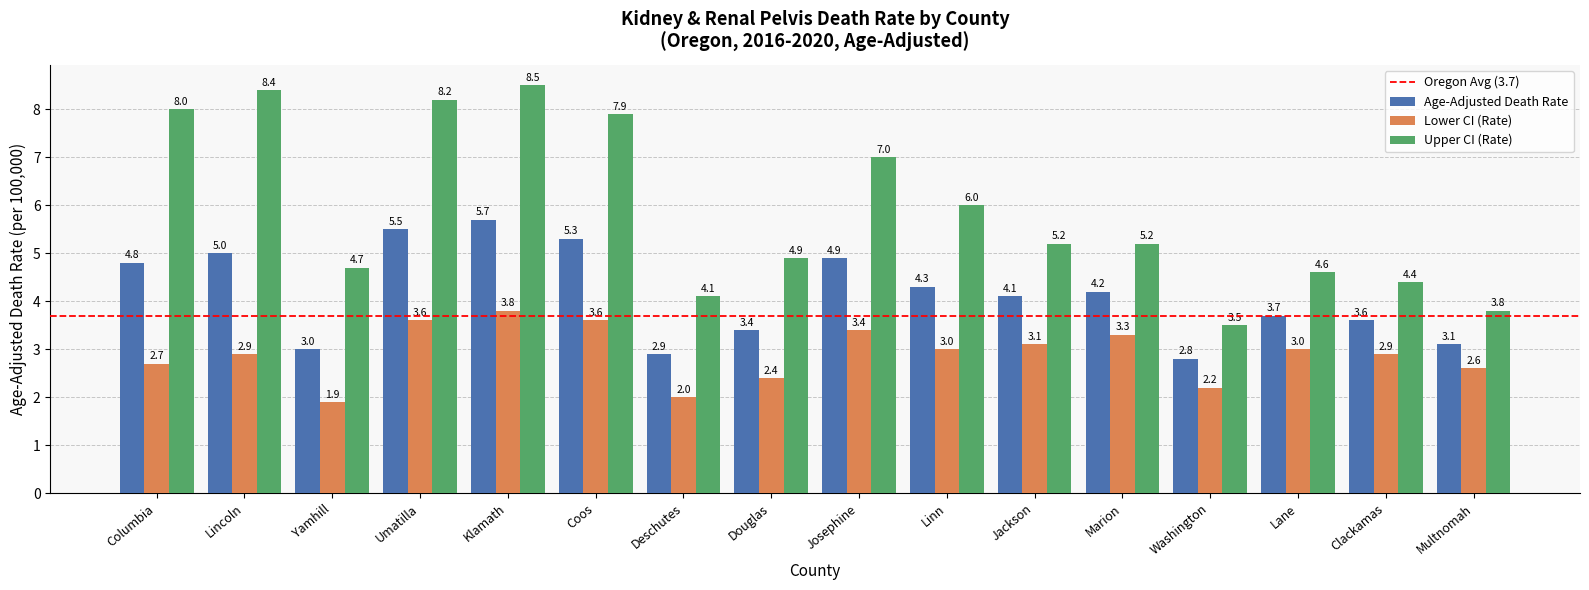

At which label does Upper CI (Rate) reach its peak?

Klamath